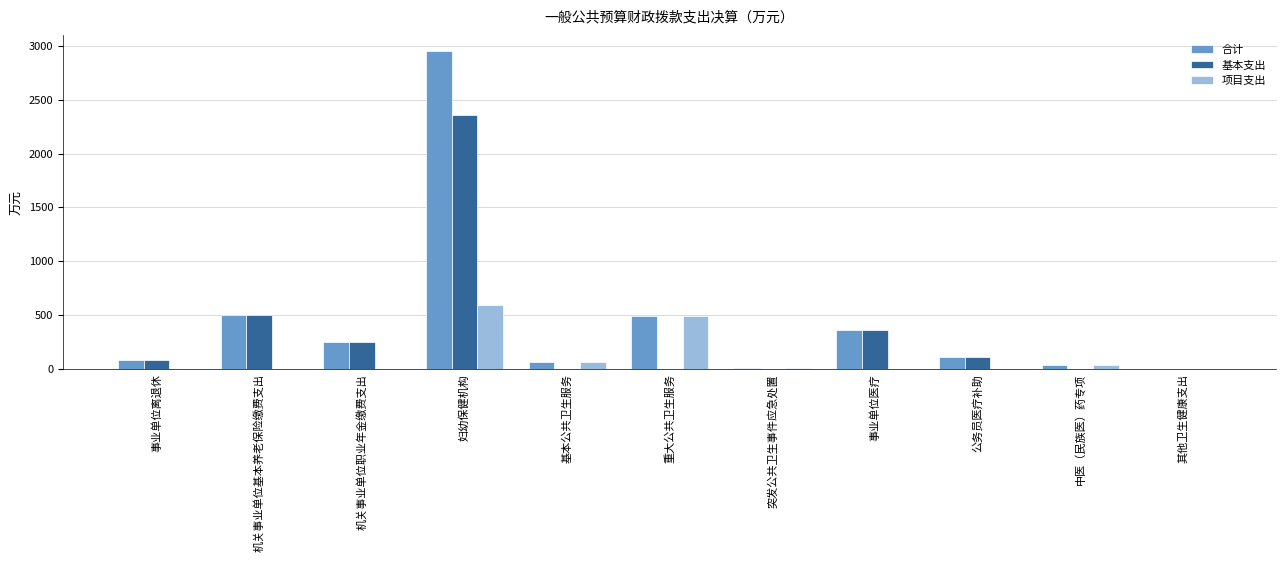

What is the sum of all 项目支出 values?

1205.5